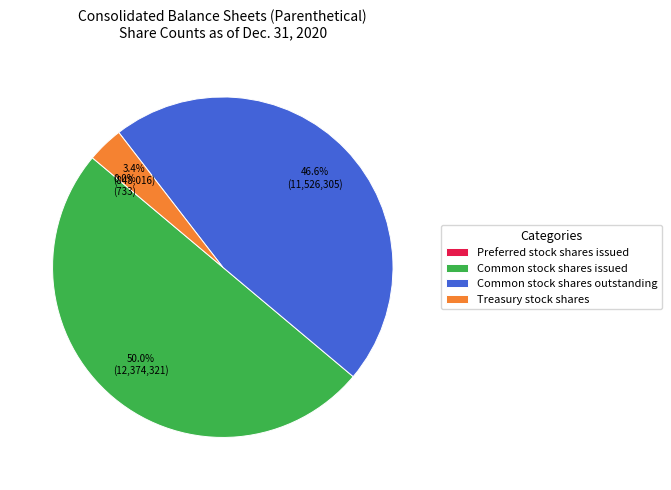

Does Treasury stock shares account for over 50% of the chart?

No